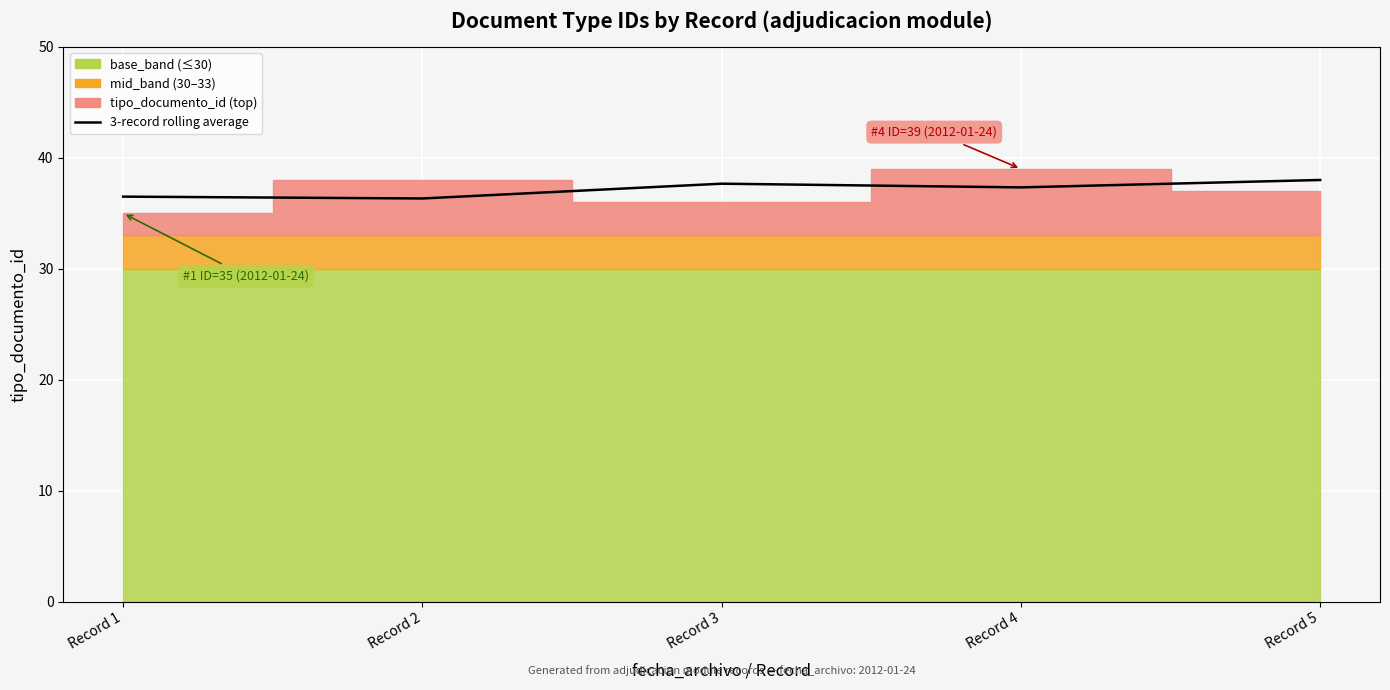

Reading left to right, what are all the values shown in this chart?

36.5	36.3	37.7	37.3	38.0